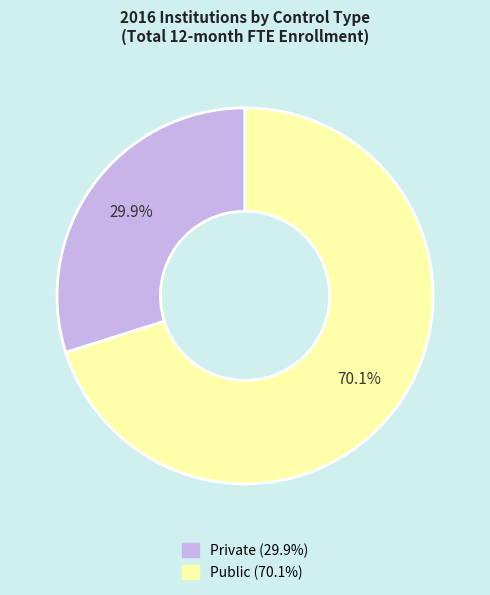

How many slices are in this pie chart?

2